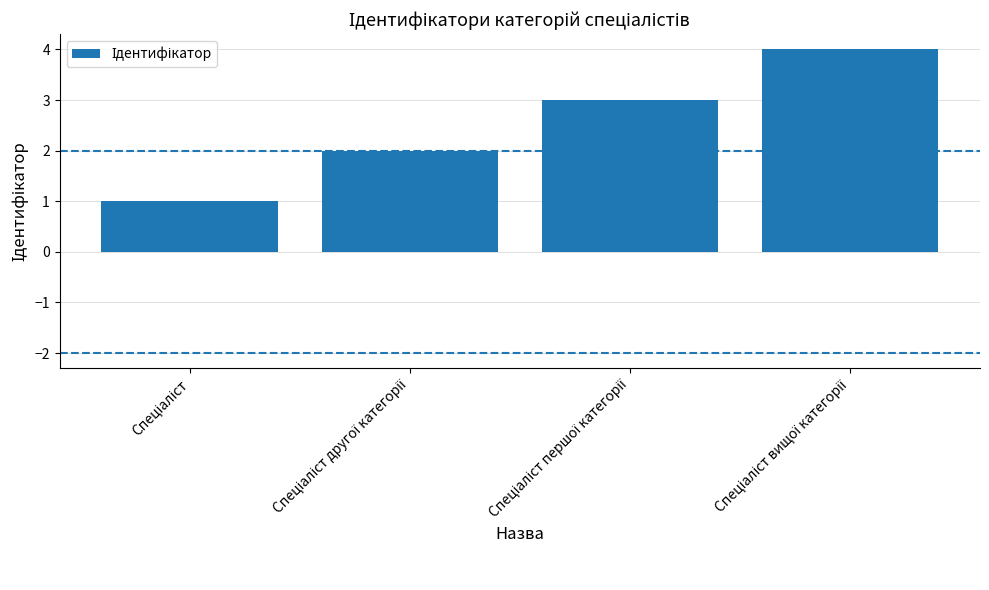

What is the maximum value shown in the chart?

4